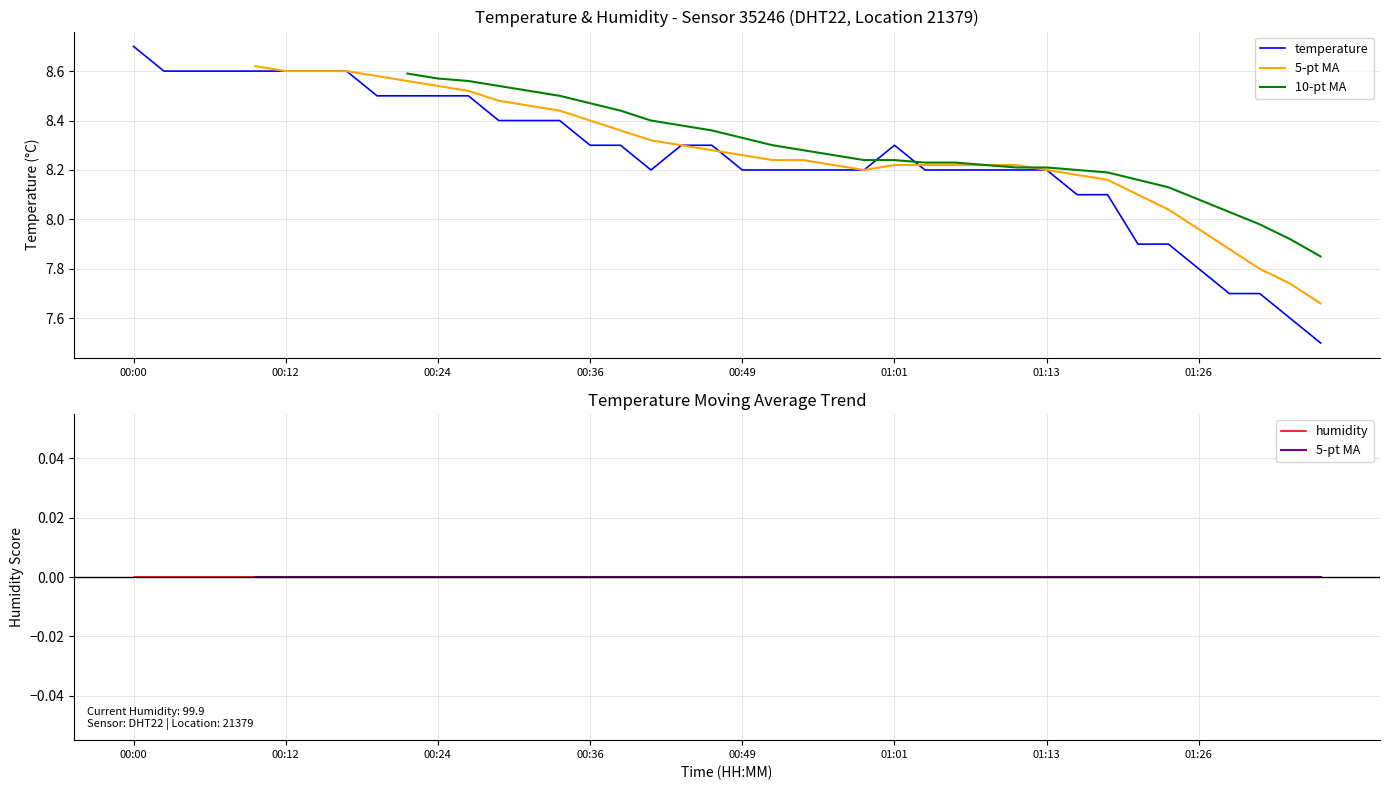

Where does the temperature series first go above 8?

00:00